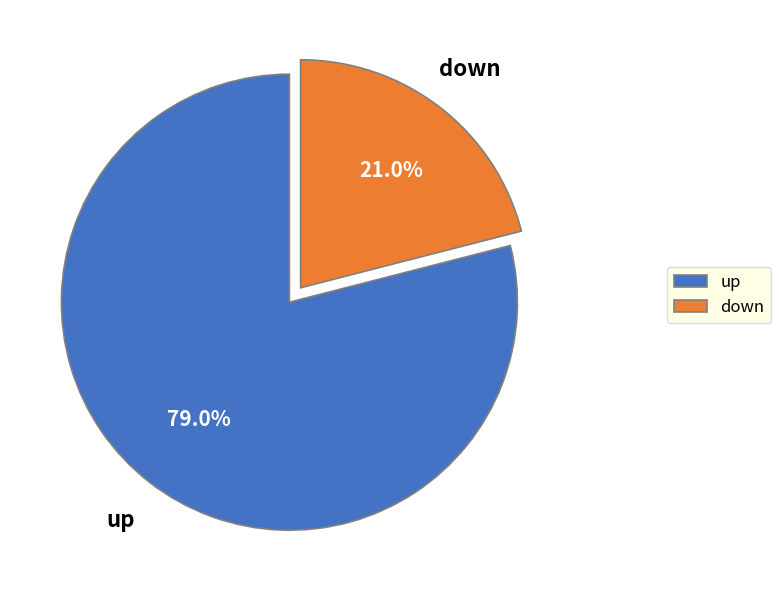

Which slice is the smallest?

down